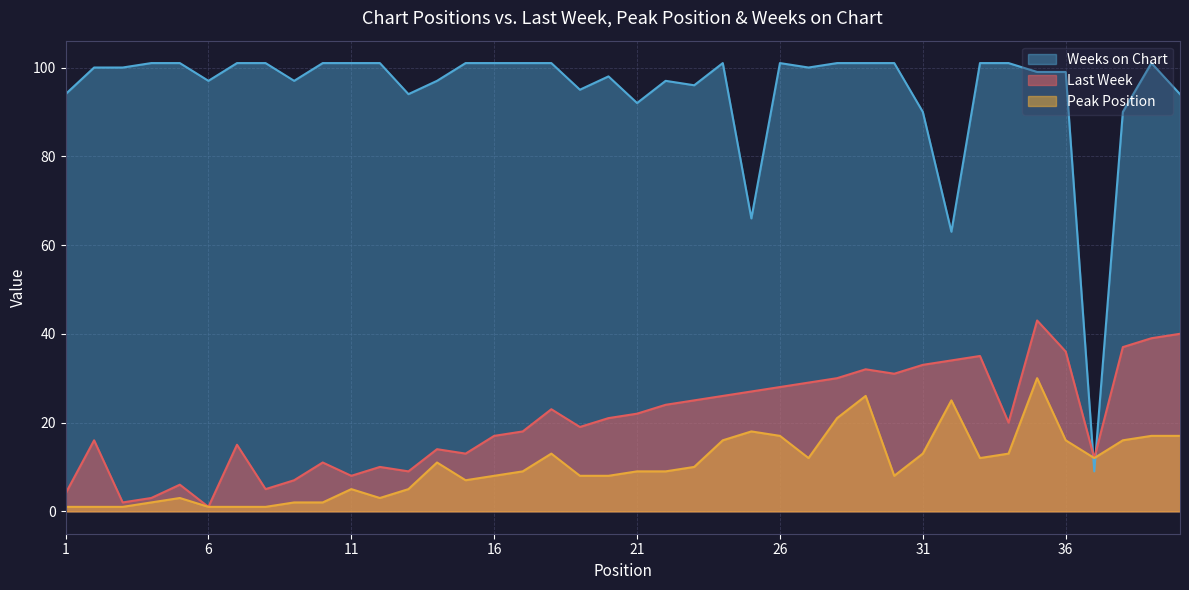

Which label corresponds to the smallest value in the chart?

6